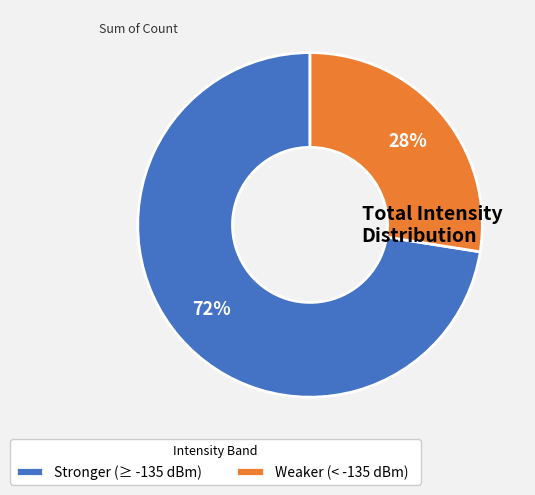

Rank the categories by value from highest to lowest.

Stronger (≥ -135 dBm), Weaker (< -135 dBm)